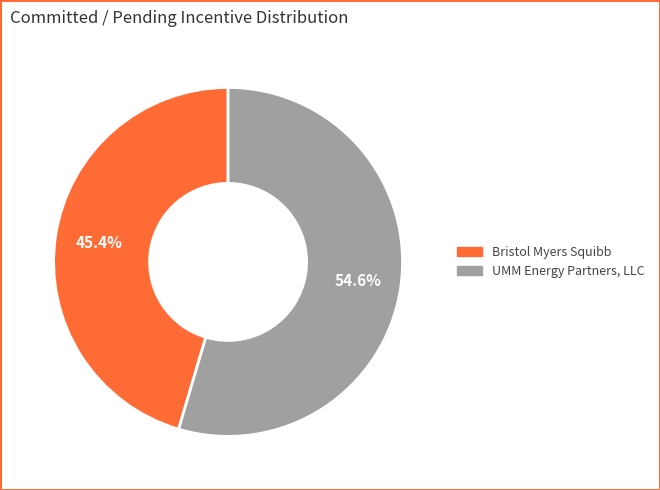

Between UMM Energy Partners, LLC and Bristol Myers Squibb, which is larger?

UMM Energy Partners, LLC